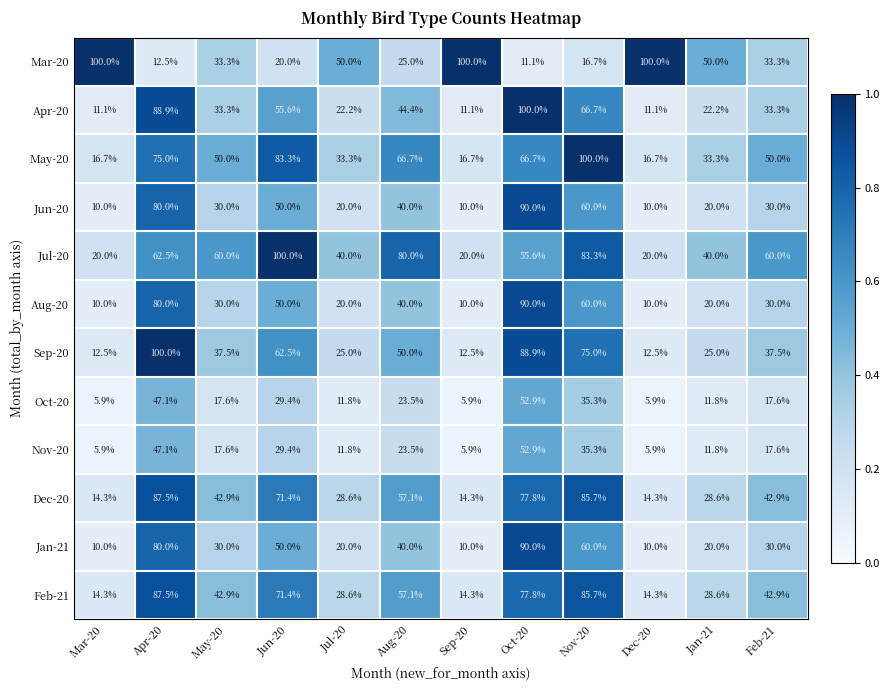

What is the average value of the Jan-21 series?

37.5